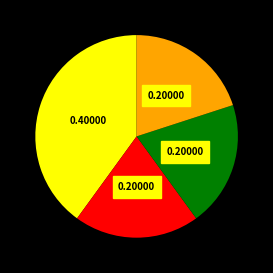

Is there a majority slice in this chart?

No